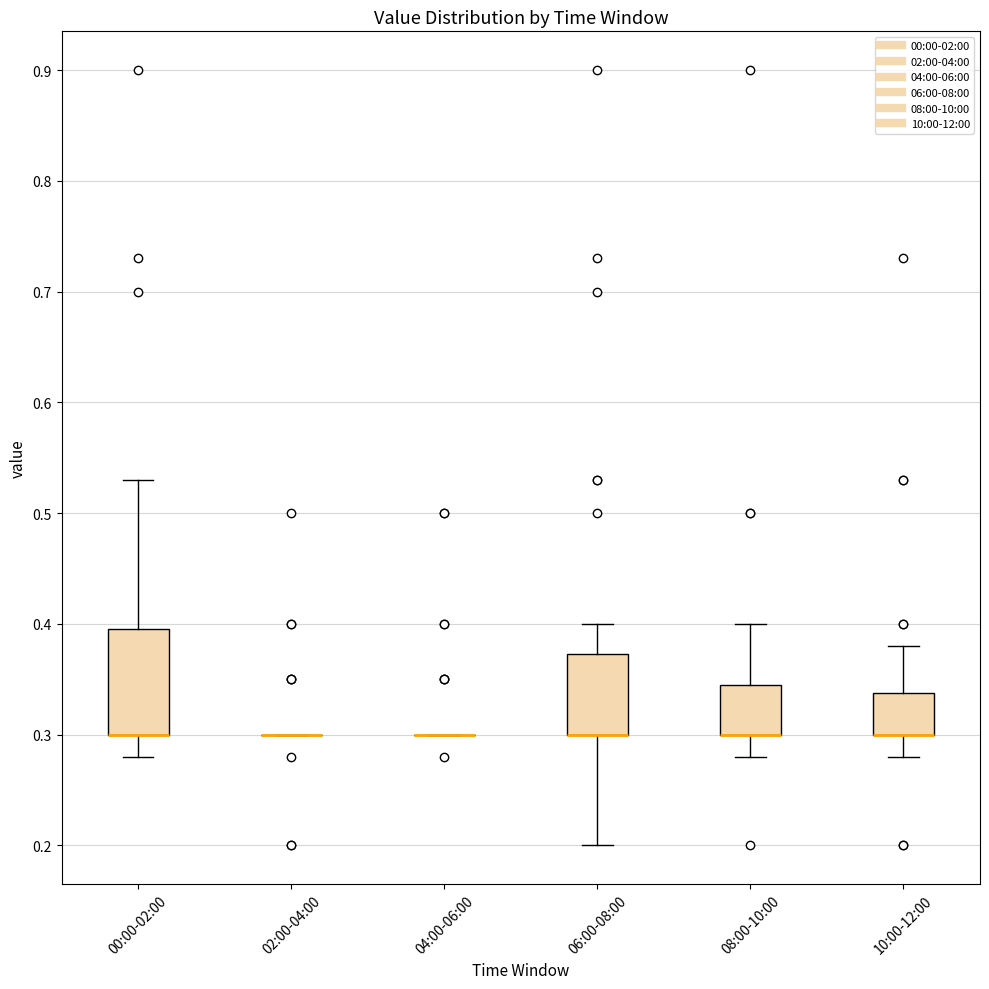

Reading left to right, transcribe this box plot: for each box, give where its median line is, the range the box spans, and where its two whiskers end, as read against the y-axis. The values are not printed on the chart, so give them approximately, as read against the axis.

00:00-02:00: median 0.30 (drawn on the box's lower edge), box 0.30 to 0.40, whiskers 0.28 to 0.53
02:00-04:00: box collapsed to a line at 0.30, whiskers 0.30 to 0.30
04:00-06:00: box collapsed to a line at 0.30, whiskers 0.30 to 0.30
06:00-08:00: median 0.30 (drawn on the box's lower edge), box 0.30 to 0.37, whiskers 0.20 to 0.40
08:00-10:00: median 0.30 (drawn on the box's lower edge), box 0.30 to 0.35, whiskers 0.28 to 0.40
10:00-12:00: median 0.30 (drawn on the box's lower edge), box 0.30 to 0.34, whiskers 0.28 to 0.38